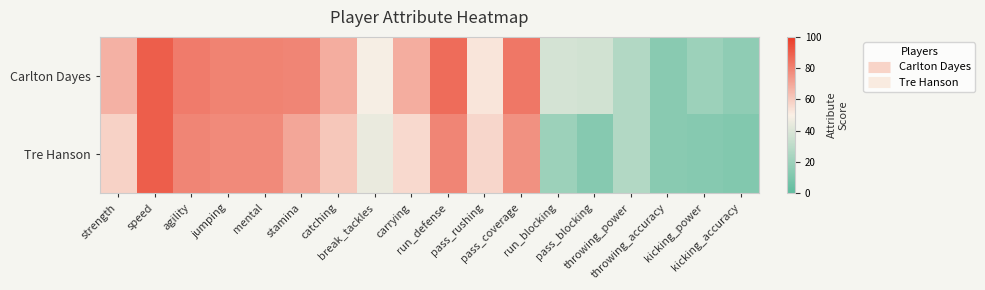

Which label corresponds to the smallest value in the chart?

kicking_accuracy